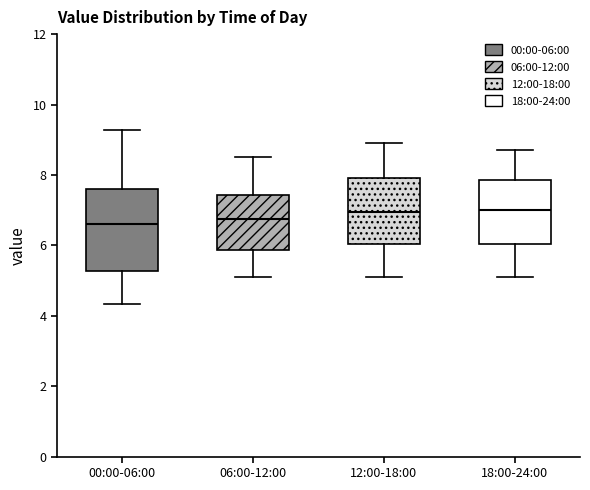

Reading left to right, transcribe this box plot: for each box, give where its median line is, the range the box spans, and where its two whiskers end, as read against the y-axis. The values are not printed on the chart, so give them approximately, as read against the axis.

00:00-06:00: median 6.6, box 5.2 to 7.6, whiskers 4.4 to 9.2
06:00-12:00: median 6.8, box 5.8 to 7.4, whiskers 5.2 to 8.6
12:00-18:00: median 7.0, box 6.0 to 8.0, whiskers 5.2 to 9.0
18:00-24:00: median 7.0, box 6.0 to 7.8, whiskers 5.2 to 8.8